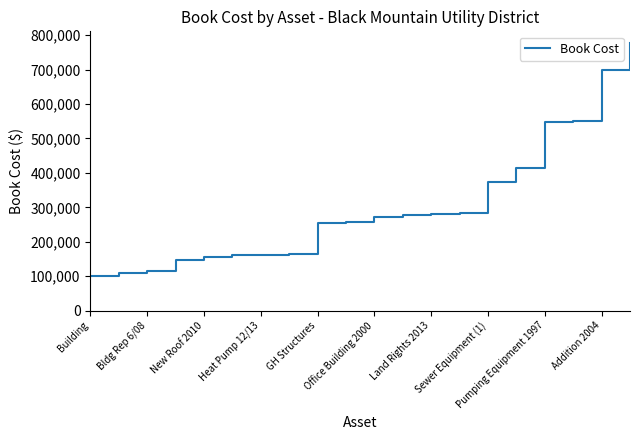

What is the maximum value shown in the chart?

777417.1